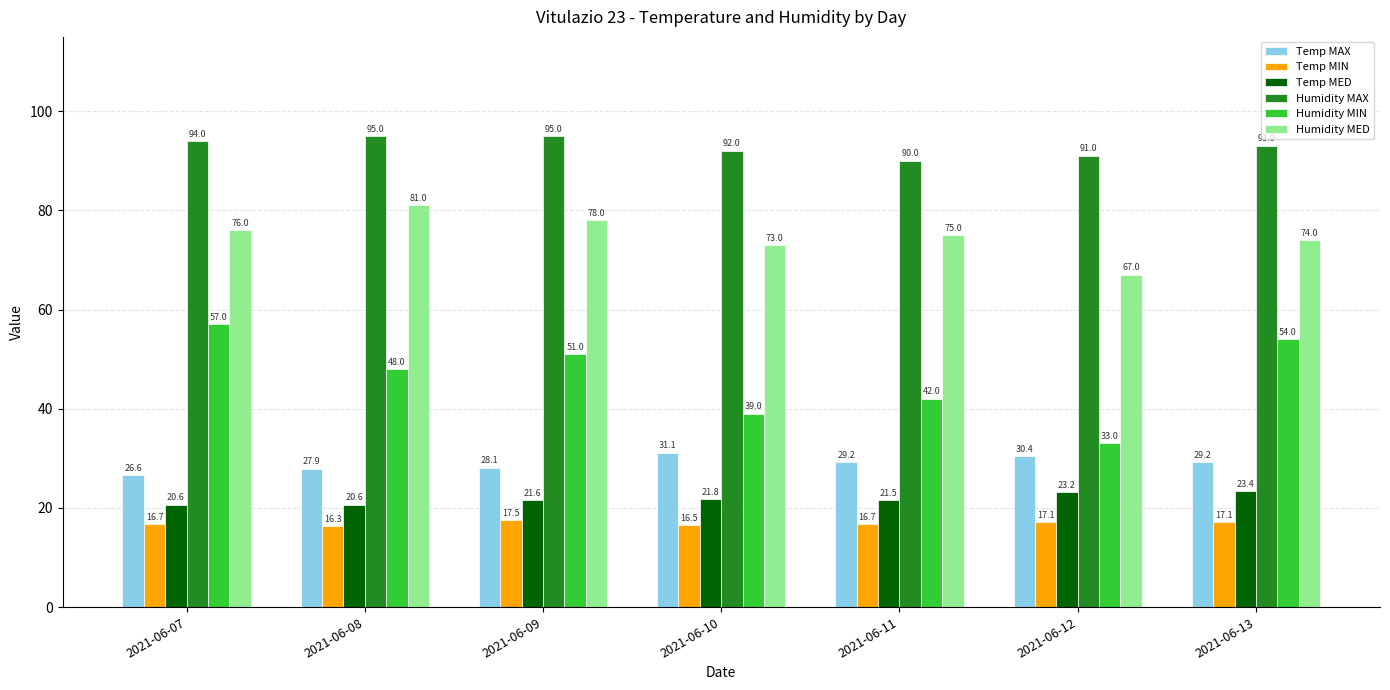

What are all the series names shown in the legend?

Temp MAX, Temp MIN, Temp MED, Humidity MAX, Humidity MIN, Humidity MED